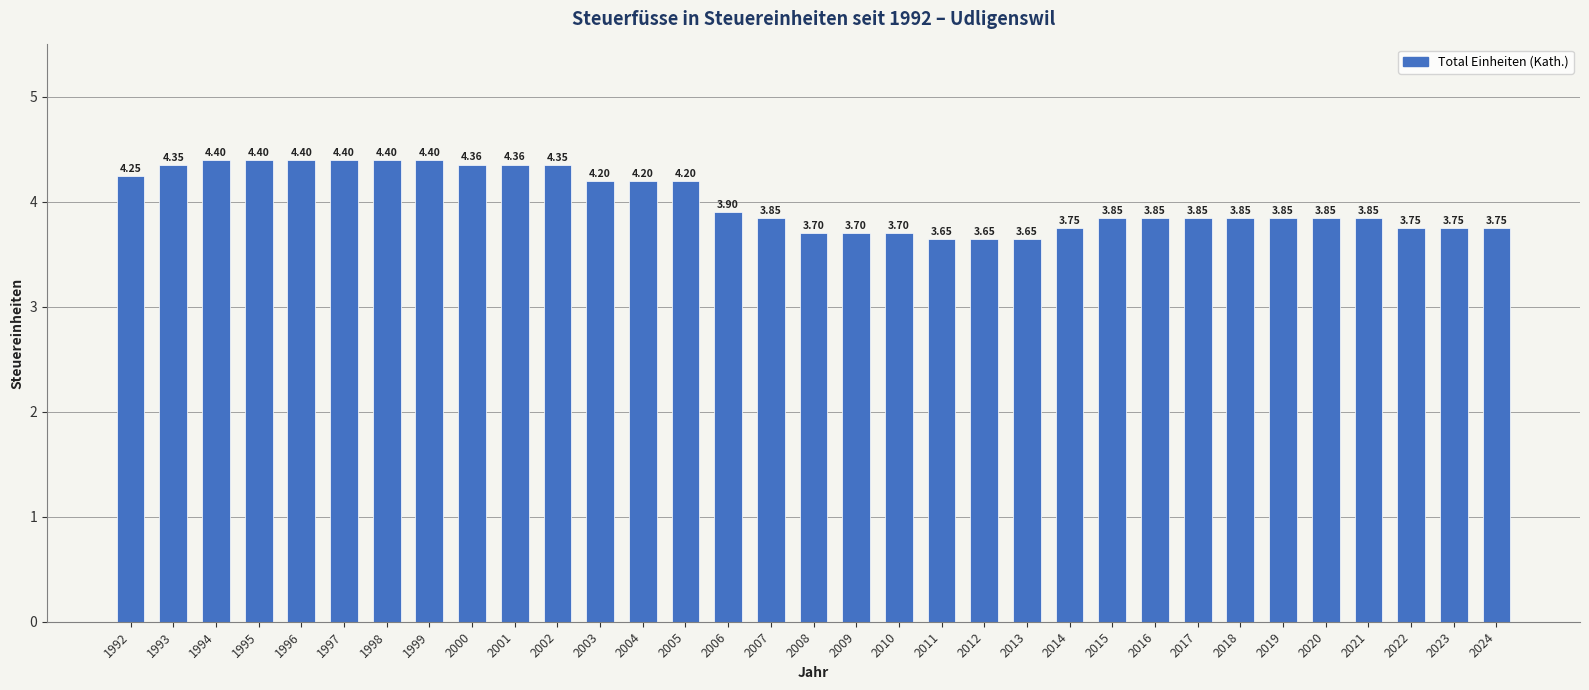

What is the value of the 5th bar from the left?

4.4